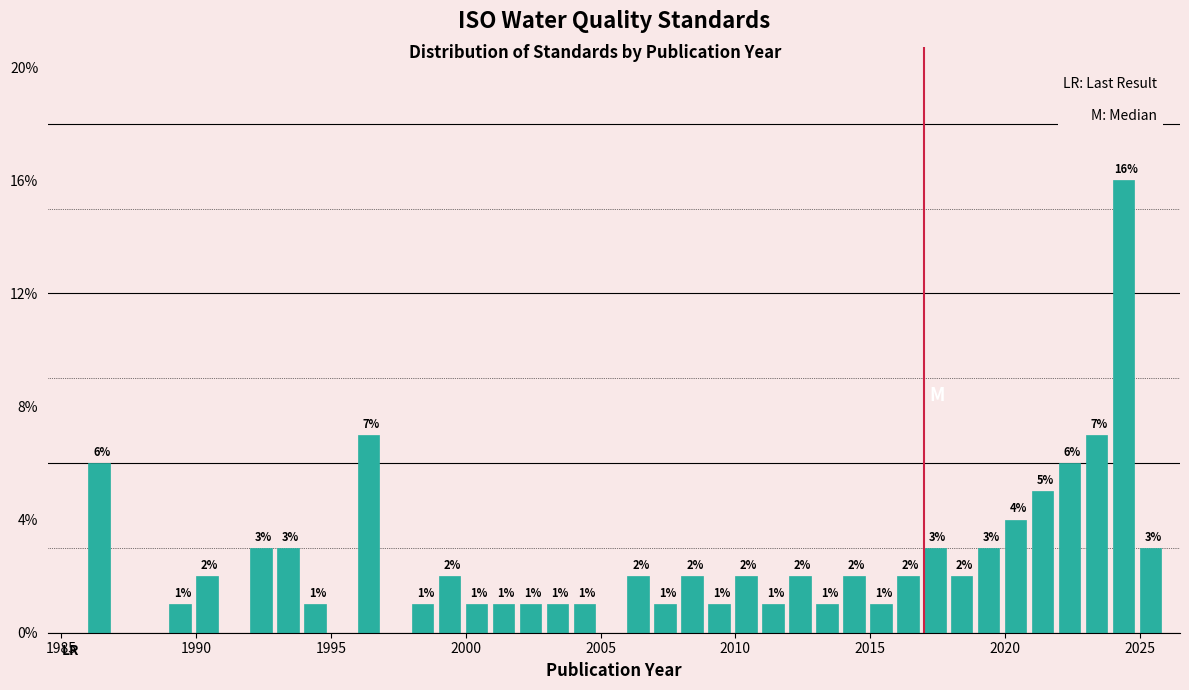

Read against the x-axis, roughly where is the centre of the tallest bar?

2024.5